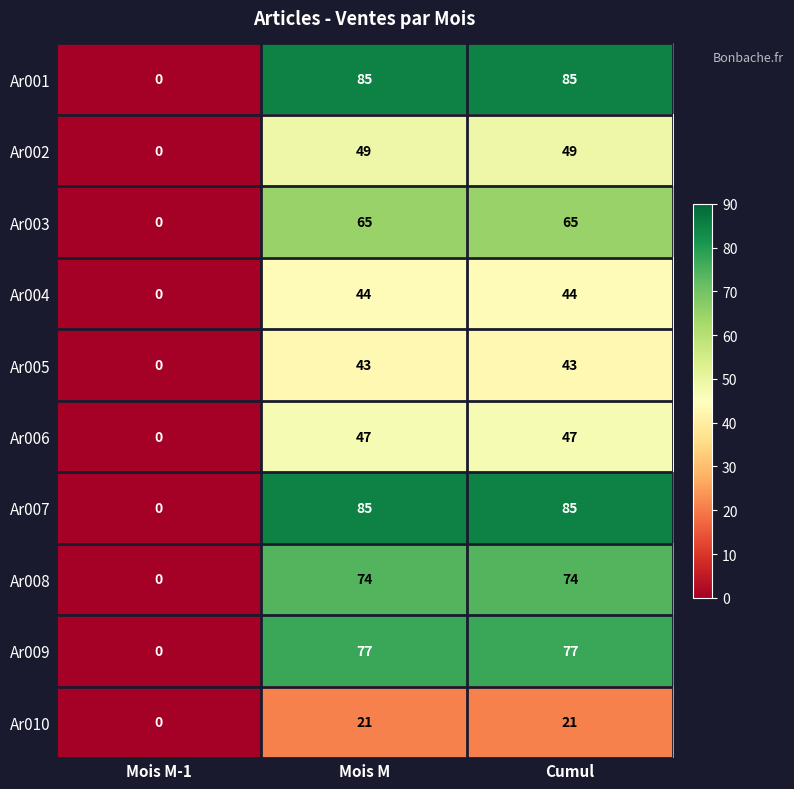

What value does the Ar003 series have at Cumul?

65